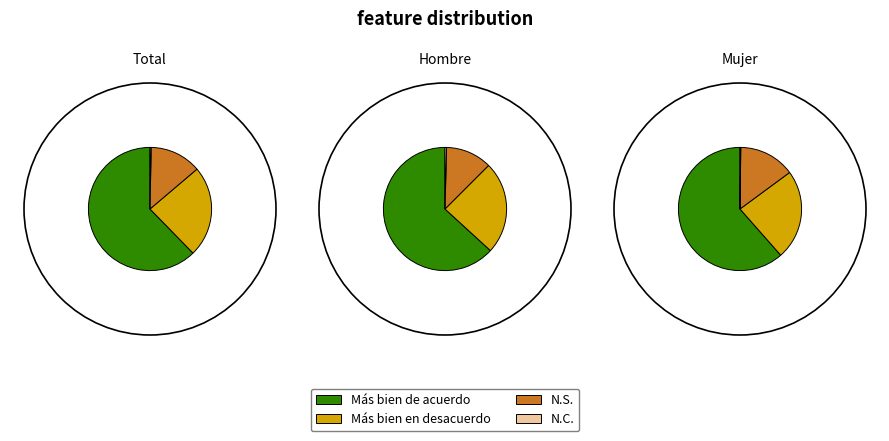

The Más bien de acuerdo slice represents 62% of the pie. True or false?

True